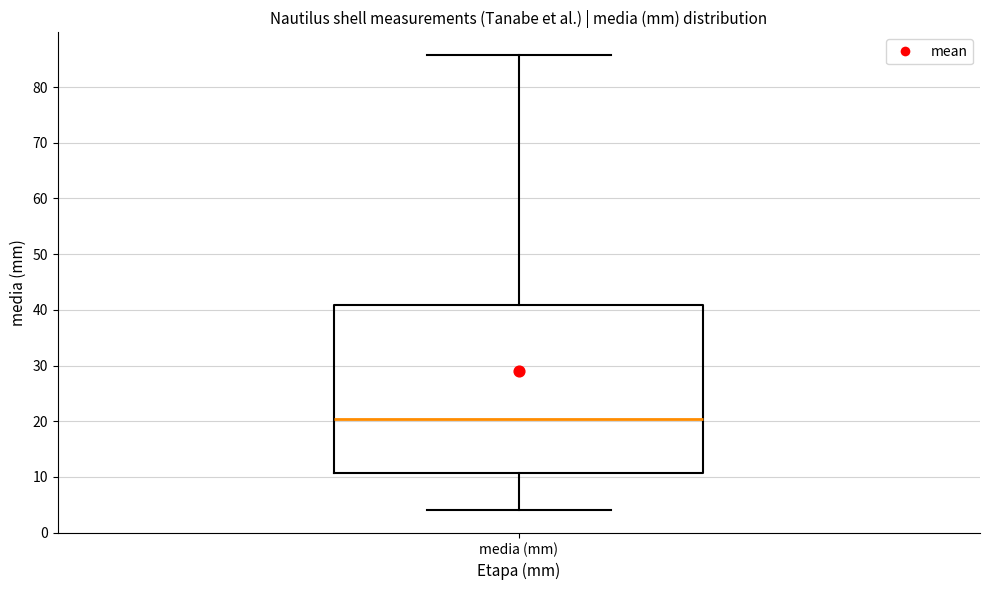

Read this box plot against the y-axis: the position of the median line, the range covered by the box, and the ends of both whiskers. The values are not printed on the chart, so give them approximately, as read against the axis.

median 20, box 11 to 41, whiskers 4 to 86